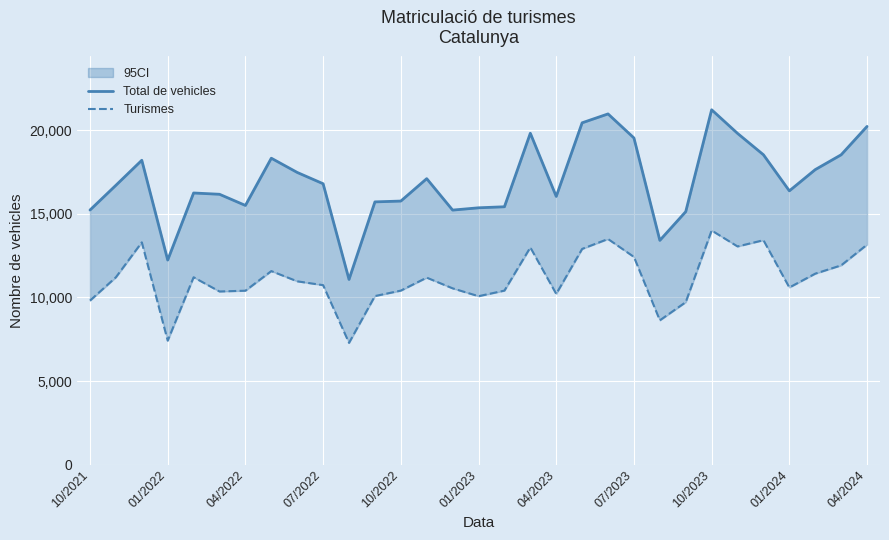

True or false: Turismes and Total de vehicles intersect in this chart.

False